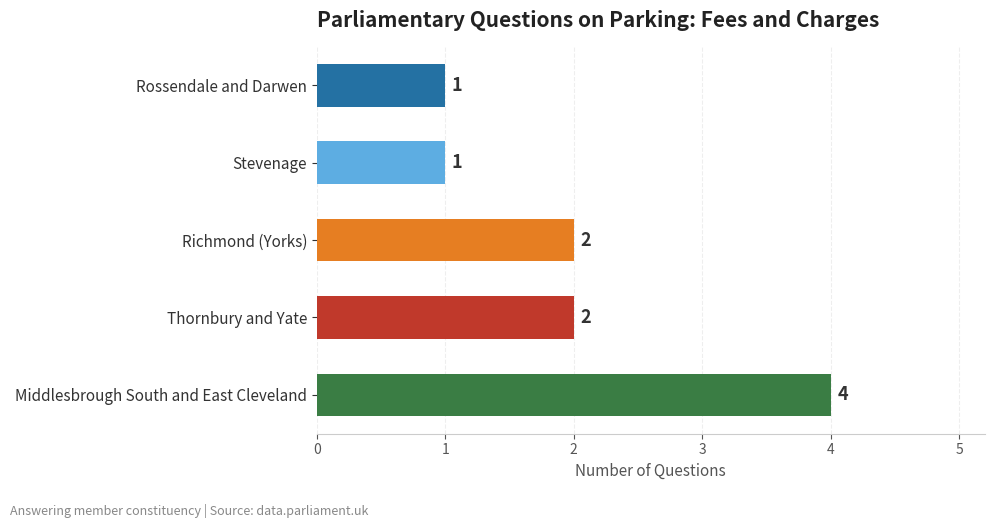

Count the number of categories in the chart.

5